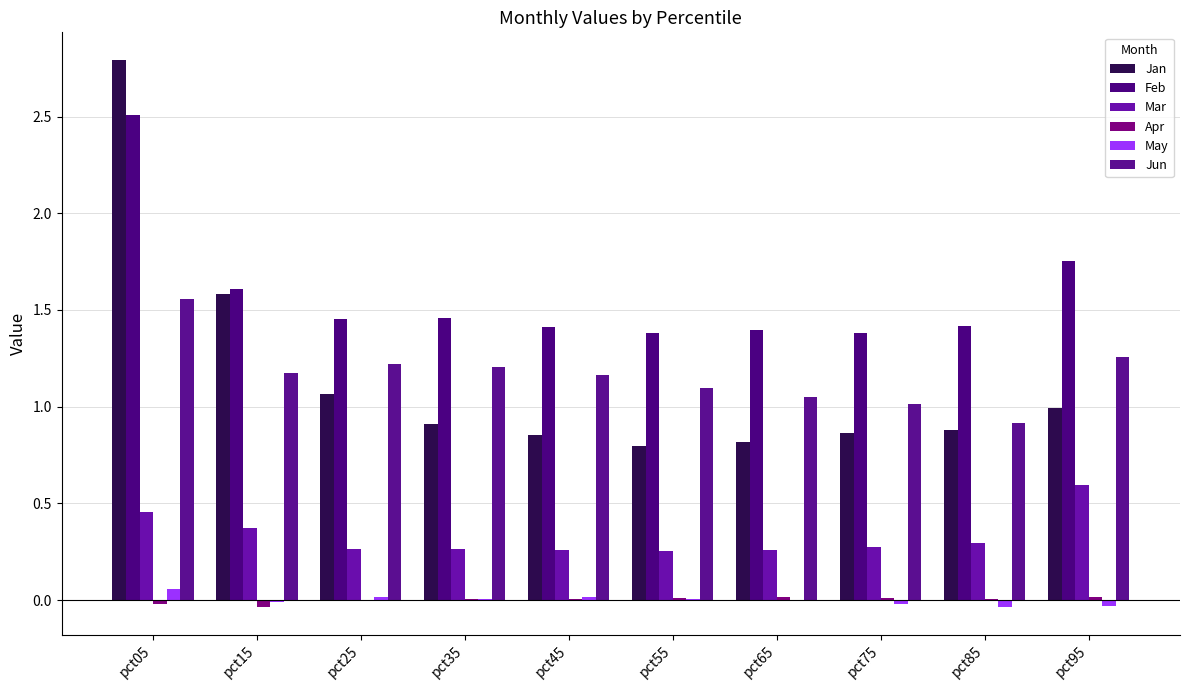

What is the value of the Feb bar at the 5th from the left?

1.4